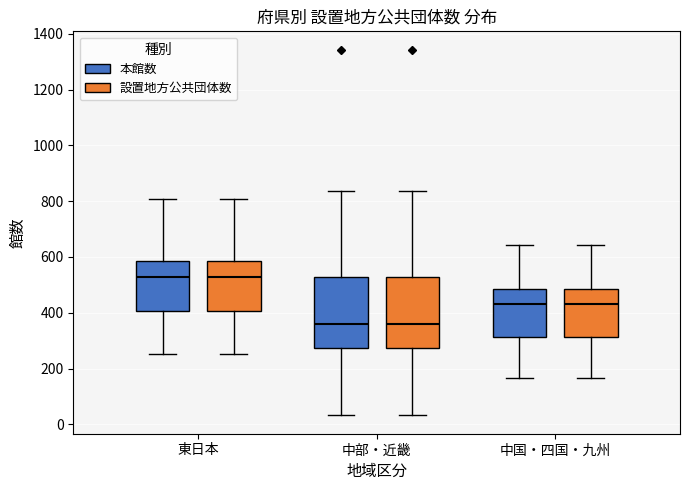

Reading left to right, transcribe this box plot: for each box, give where its median line is, the range the box spans, and where its two whiskers end, as read against the y-axis. The values are not printed on the chart, so give them approximately, as read against the axis.

東日本 (本館数): median 520, box 400 to 580, whiskers 260 to 800
東日本 (設置地方公共団体数): median 520, box 400 to 580, whiskers 260 to 800
中部・近畿 (本館数): median 360, box 280 to 520, whiskers 40 to 840
中部・近畿 (設置地方公共団体数): median 360, box 280 to 520, whiskers 40 to 840
中国・四国・九州 (本館数): median 440, box 320 to 480, whiskers 160 to 640
中国・四国・九州 (設置地方公共団体数): median 440, box 320 to 480, whiskers 160 to 640